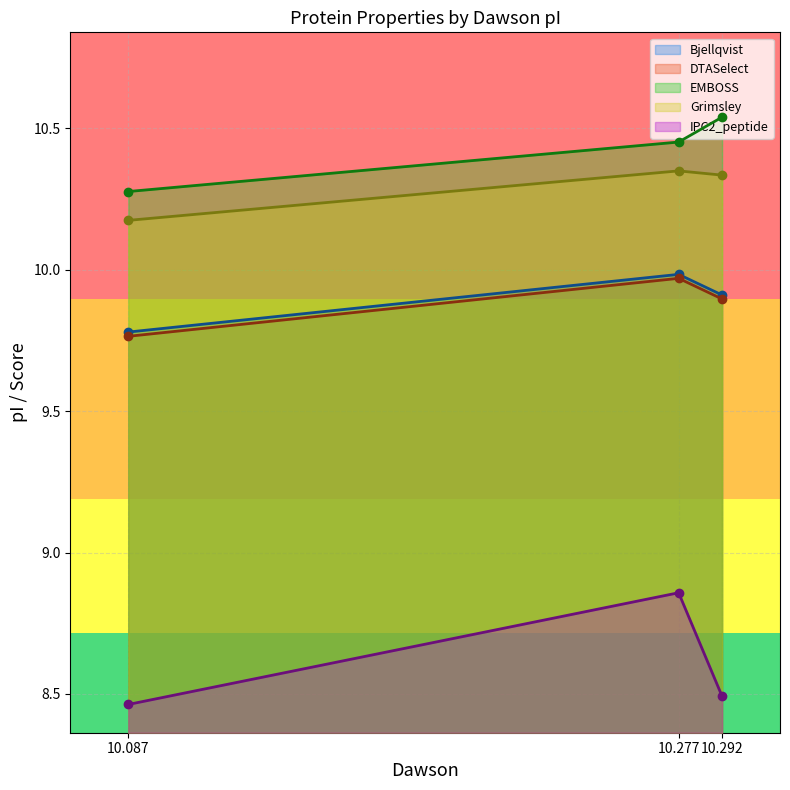

At which category does the chart reach its peak across all series?

10.292